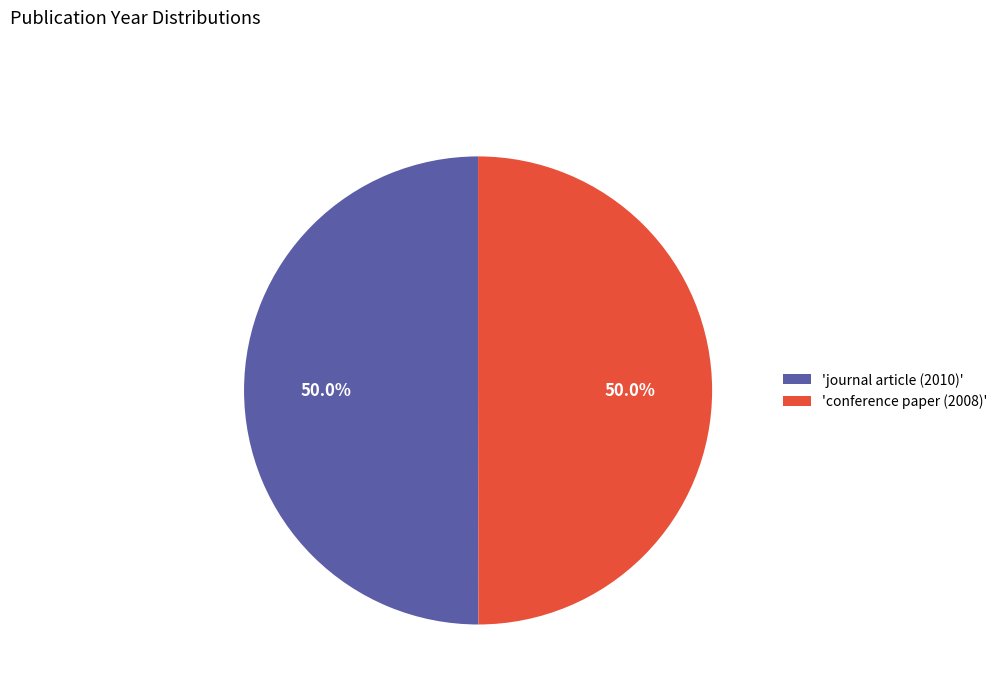

Count the number of slices in the pie.

2